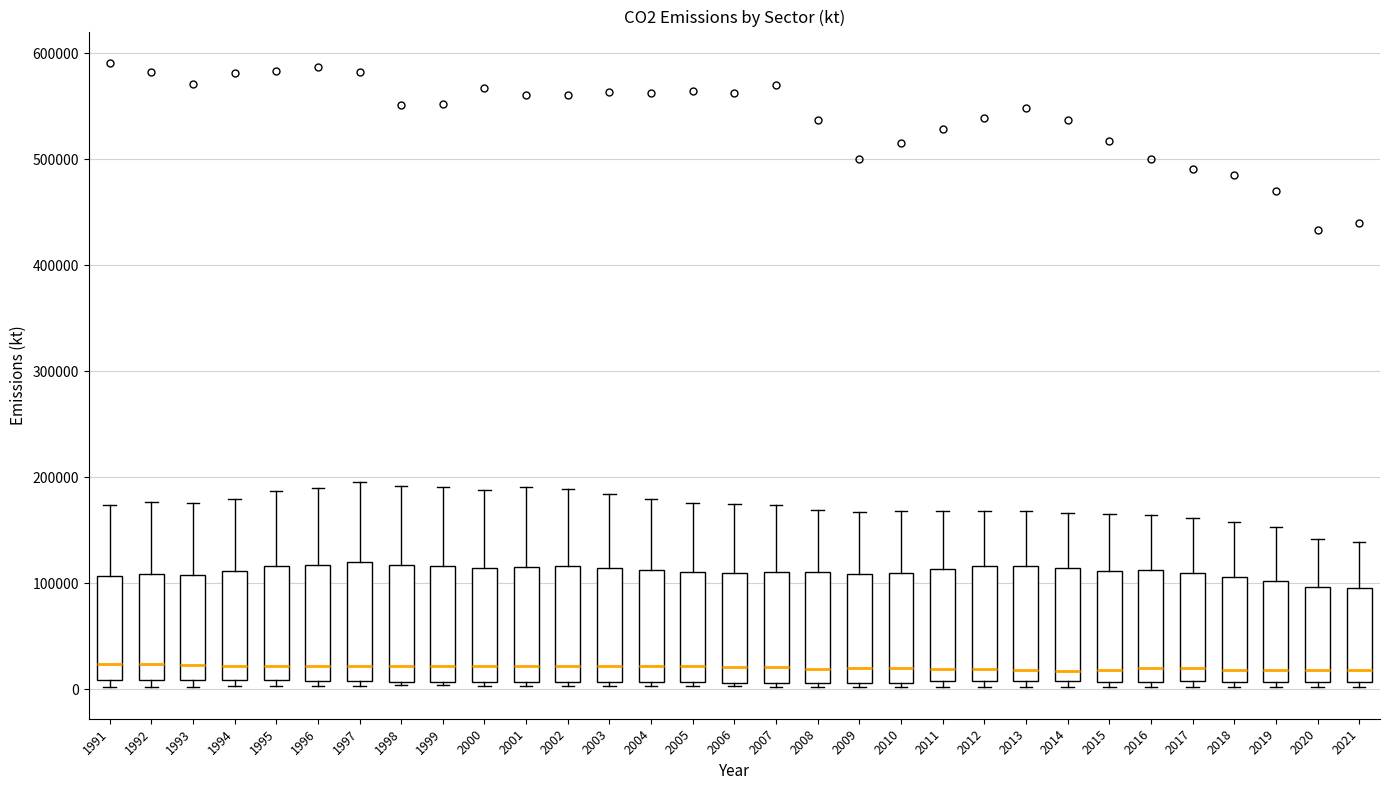

Reading left to right, read every box against the y-axis: the position of its median line, the range the box covers, and the ends of its whiskers. The values are not printed on the chart, so give them approximately, as read against the axis.

1991: median 20000, box 10000 to 110000, whiskers 0 to 170000
1992: median 20000, box 10000 to 110000, whiskers 0 to 180000
1993: median 20000, box 10000 to 110000, whiskers 0 to 180000
1994: median 20000, box 10000 to 110000, whiskers 0 to 180000
1995: median 20000, box 10000 to 120000, whiskers 0 to 190000
1996: median 20000, box 10000 to 120000, whiskers 0 to 190000
1997: median 20000, box 10000 to 120000, whiskers 0 to 200000
1998: median 20000, box 10000 to 120000, whiskers 0 to 190000
1999: median 20000, box 10000 to 120000, whiskers 0 to 190000
2000: median 20000, box 10000 to 110000, whiskers 0 to 190000
2001: median 20000, box 10000 to 120000, whiskers 0 to 190000
2002: median 20000, box 10000 to 120000, whiskers 0 to 190000
2003: median 20000, box 10000 to 110000, whiskers 0 to 180000
2004: median 20000, box 10000 to 110000, whiskers 0 to 180000
2005: median 20000, box 10000 to 110000, whiskers 0 to 180000
2006: median 20000, box 10000 to 110000, whiskers 0 to 170000
2007: median 20000, box 10000 to 110000, whiskers 0 to 170000
2008: median 20000, box 10000 to 110000, whiskers 0 to 170000
2009: median 20000, box 10000 to 110000, whiskers 0 to 170000
2010: median 20000, box 10000 to 110000, whiskers 0 to 170000
2011: median 20000, box 10000 to 110000, whiskers 0 to 170000
2012: median 20000, box 10000 to 120000, whiskers 0 to 170000
2013: median 20000, box 10000 to 120000, whiskers 0 to 170000
2014: median 20000, box 10000 to 110000, whiskers 0 to 170000
2015: median 20000, box 10000 to 110000, whiskers 0 to 160000
2016: median 20000, box 10000 to 110000, whiskers 0 to 160000
2017: median 20000, box 10000 to 110000, whiskers 0 to 160000
2018: median 20000, box 10000 to 110000, whiskers 0 to 160000
2019: median 20000, box 10000 to 100000, whiskers 0 to 150000
2020: median 20000, box 10000 to 100000, whiskers 0 to 140000
2021: median 20000, box 10000 to 100000, whiskers 0 to 140000